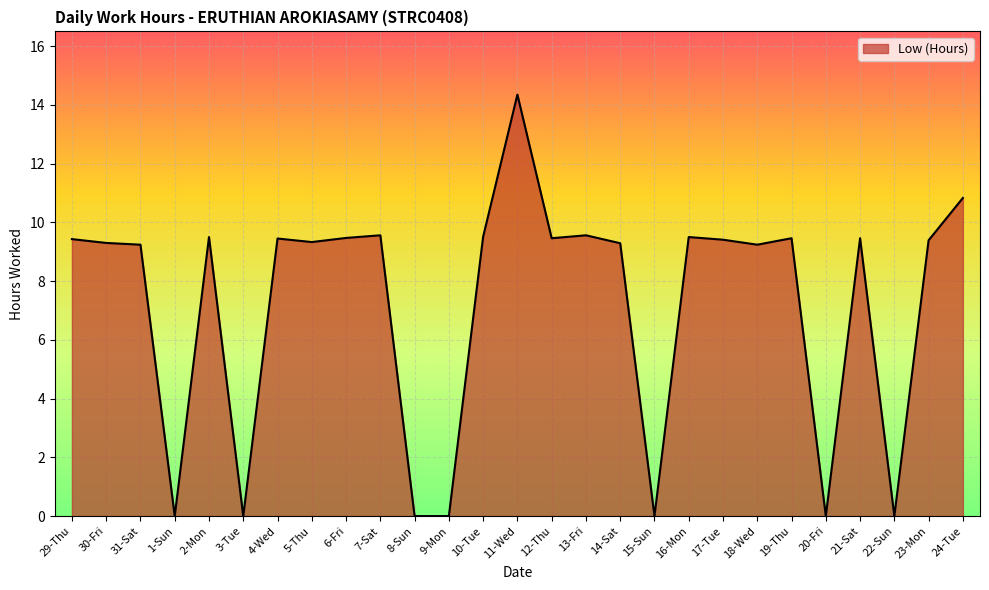

What position from the right is 30-Fri?

26